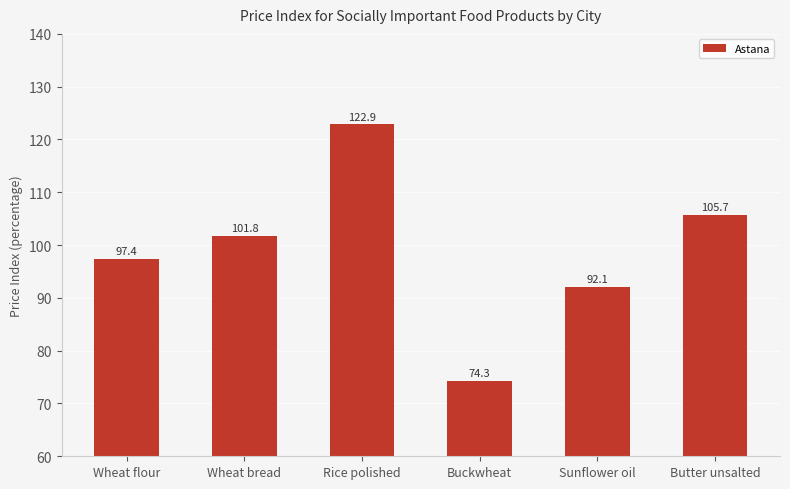

How many bars are there in total?

6